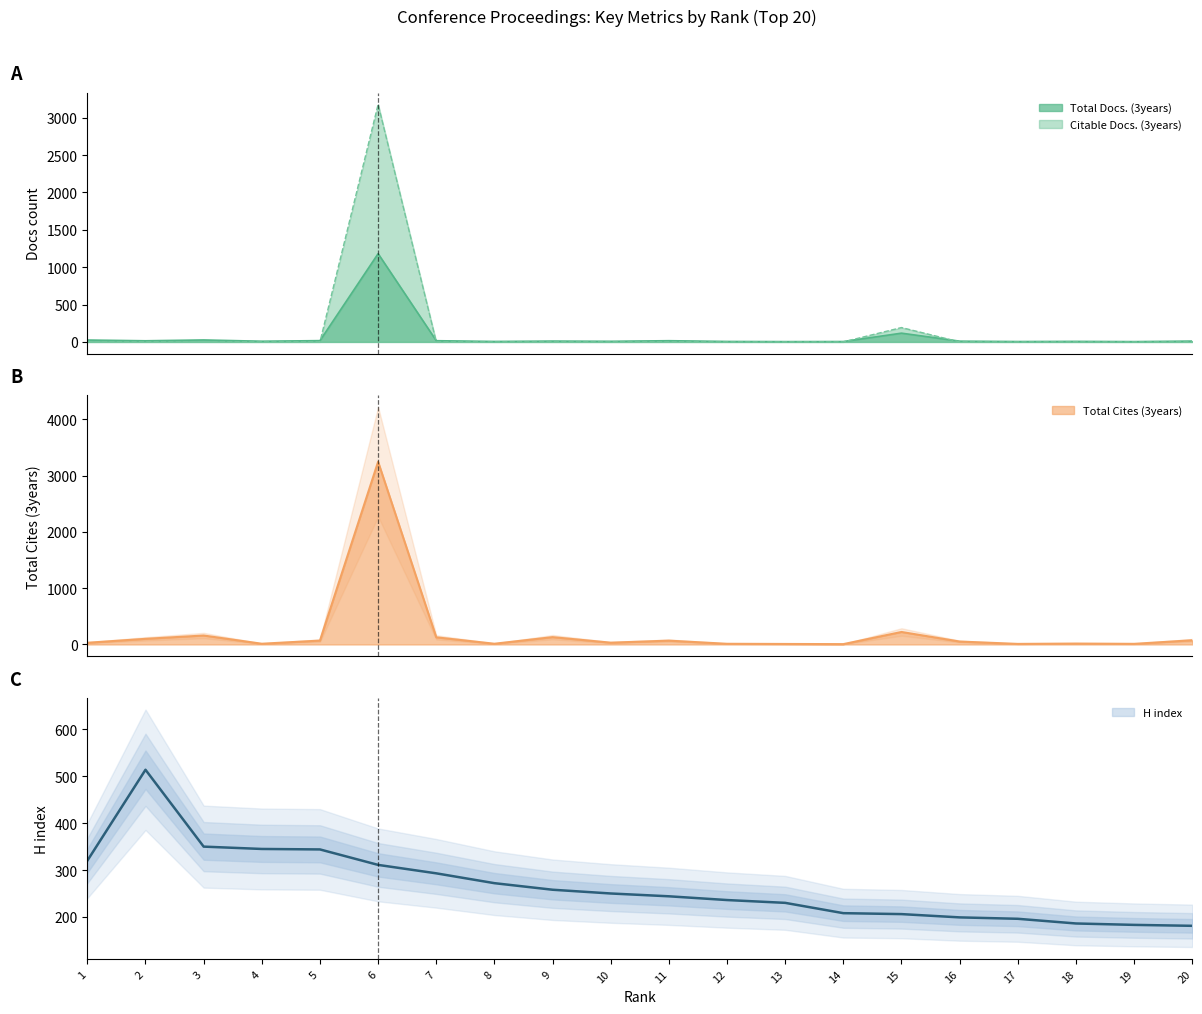

Which series has the largest total across all categories?

H index